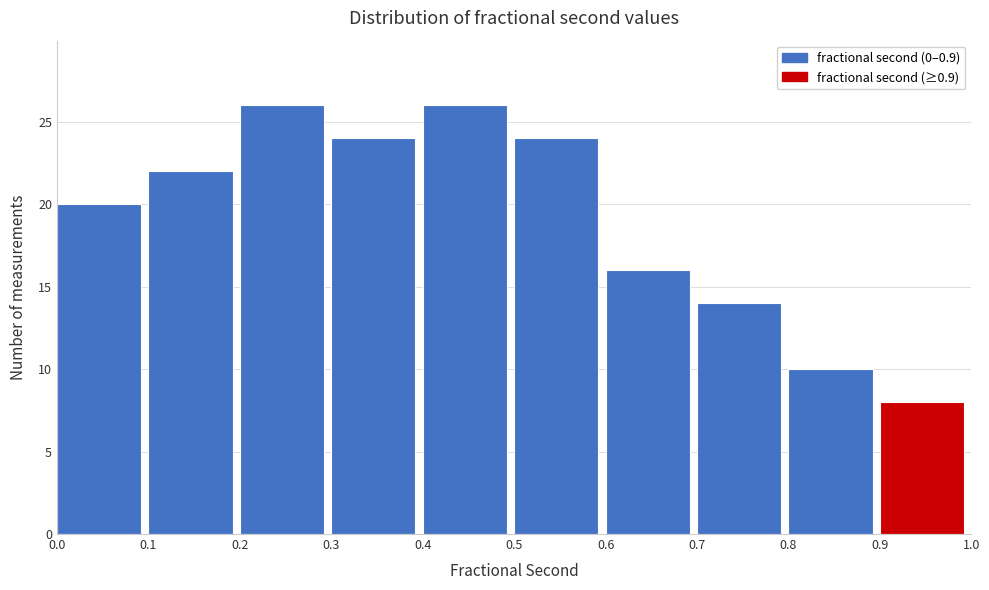

What is the height of the bar covering 0.7 to 0.8 on the x-axis? The values are not printed on the chart, so give them approximately, as read against the axis.

14